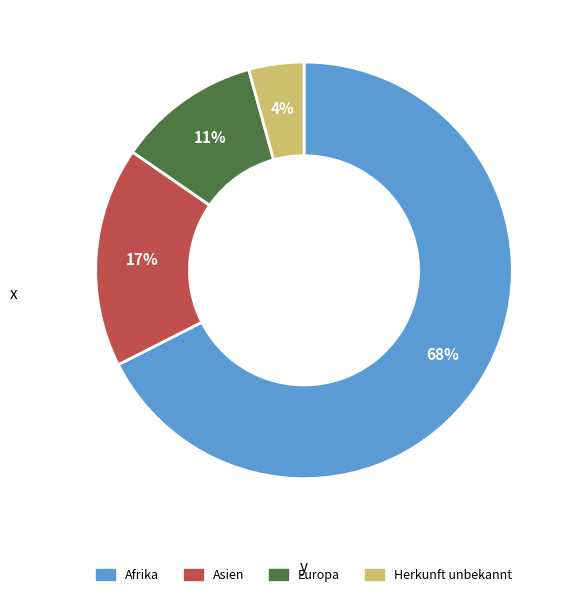

How many segments does this pie chart have?

4